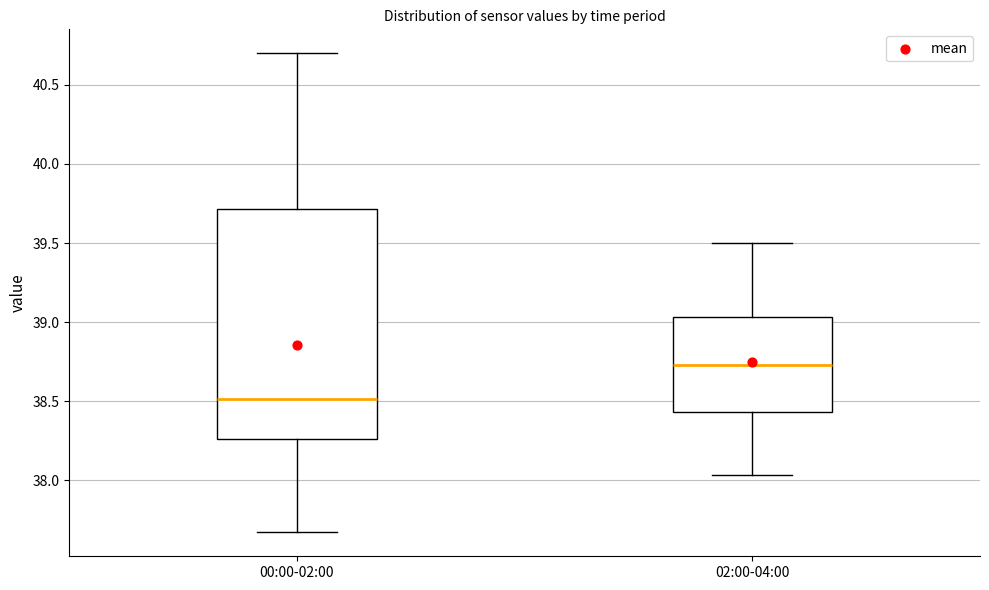

Which box has the lowest median line?

00:00-02:00